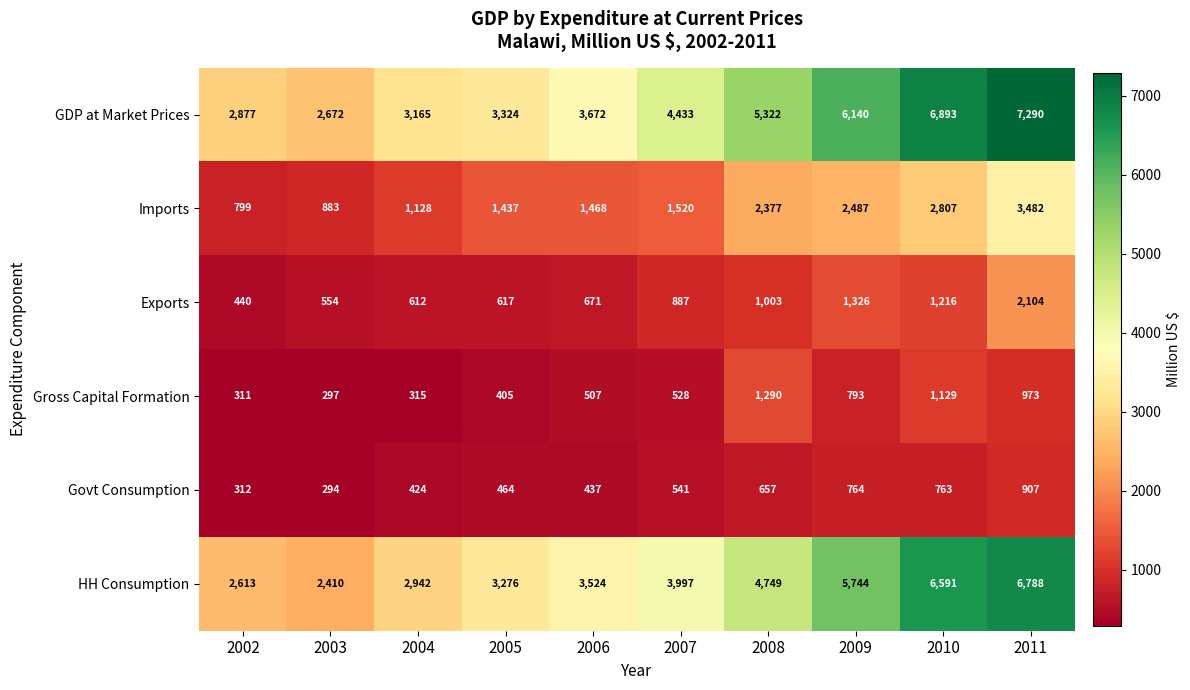

Rank the categories by HH Consumption value from lowest to highest.

2003, 2002, 2004, 2005, 2006, 2007, 2008, 2009, 2010, 2011